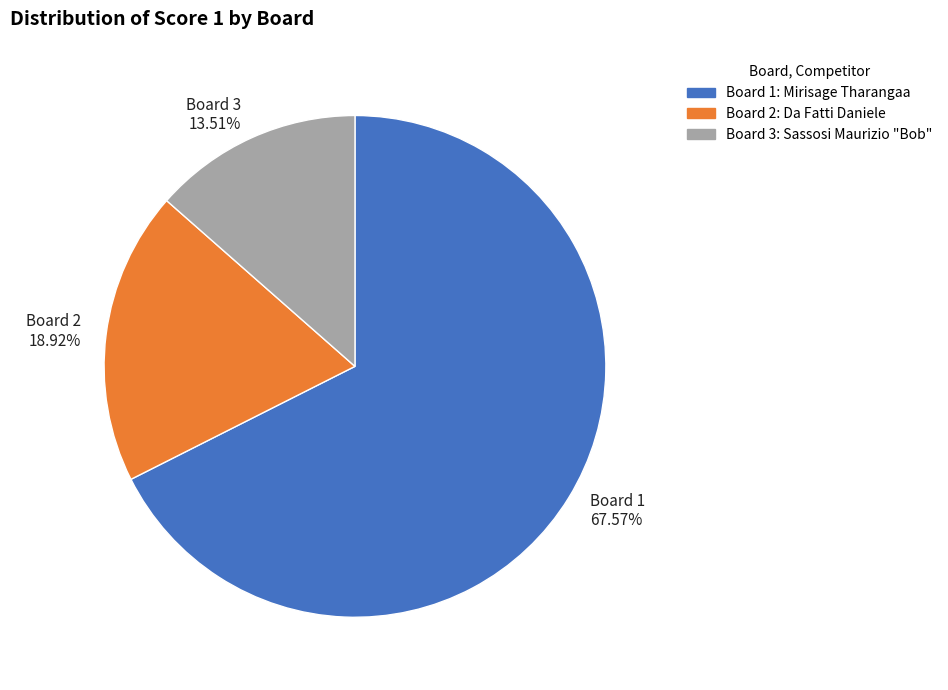

Approximately how many times larger is the value at Board 2 compared to Board 1?

0.3